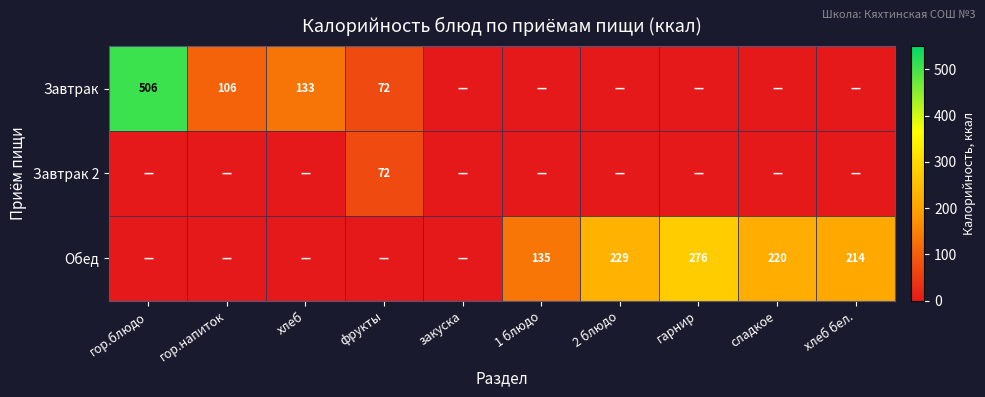

The Обед series shows 44 at хлеб бел.. True or false?

False